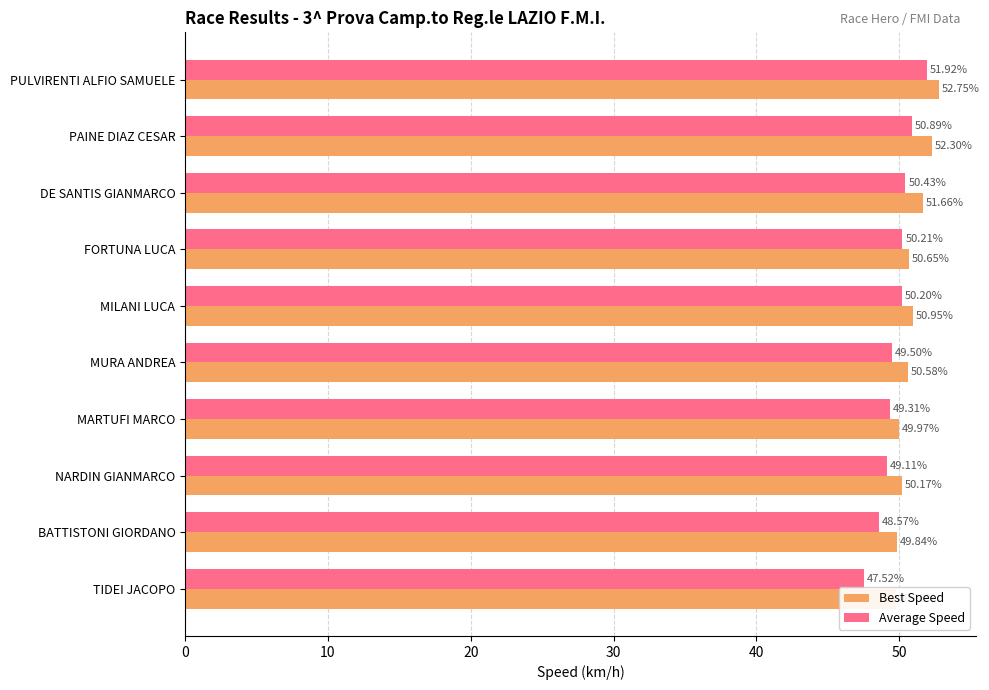

What is the difference between the maximum and minimum values in the Average Speed series?

4.4